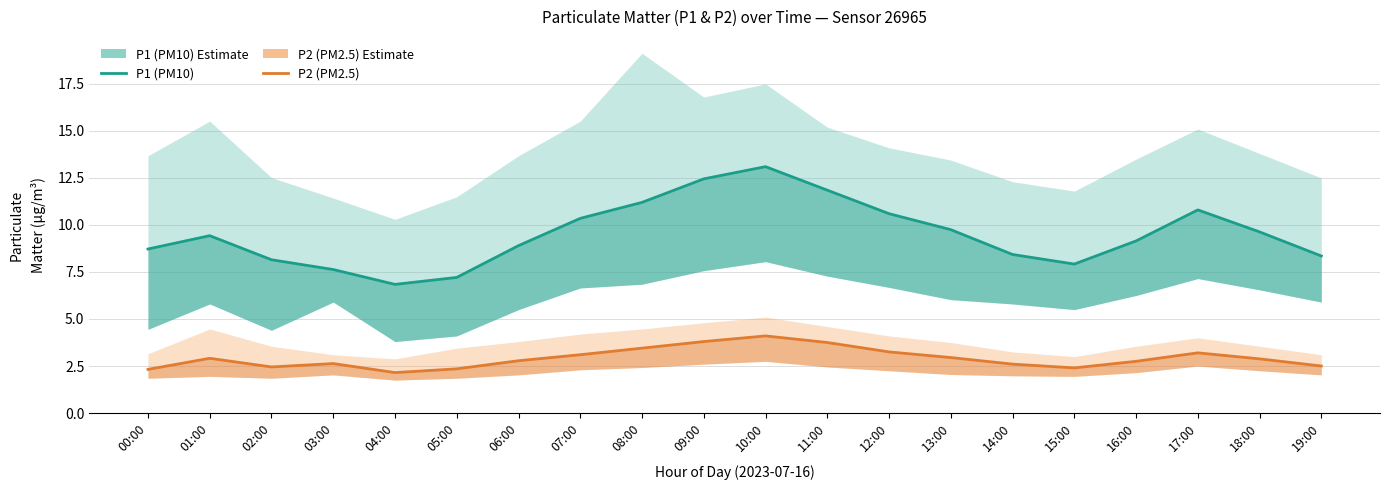

True or false: P1 (PM10) and P2 (PM2.5) intersect in this chart.

False